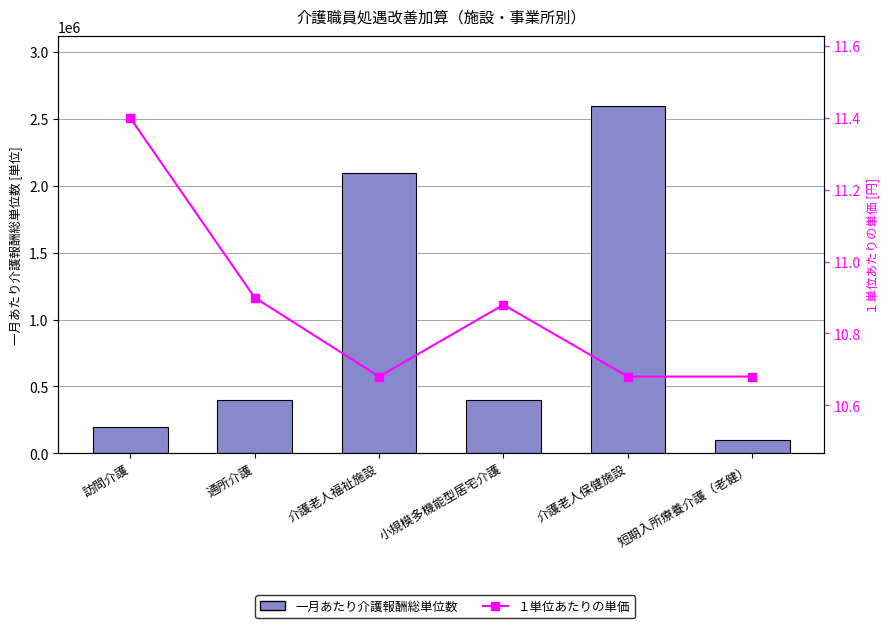

Reading left to right, what are all the values shown in this chart?

一月あたり介護報酬総単位数: 訪問介護=200000.0	通所介護=400000.0	介護老人福祉施設=2100000.0	小規模多機能型居宅介護=400000.0	介護老人保健施設=2600000.0	短期入所療養介護（老健）=100000.0
１単位あたりの単価: 訪問介護=11.4	通所介護=10.9	介護老人福祉施設=10.7	小規模多機能型居宅介護=10.9	介護老人保健施設=10.7	短期入所療養介護（老健）=10.7